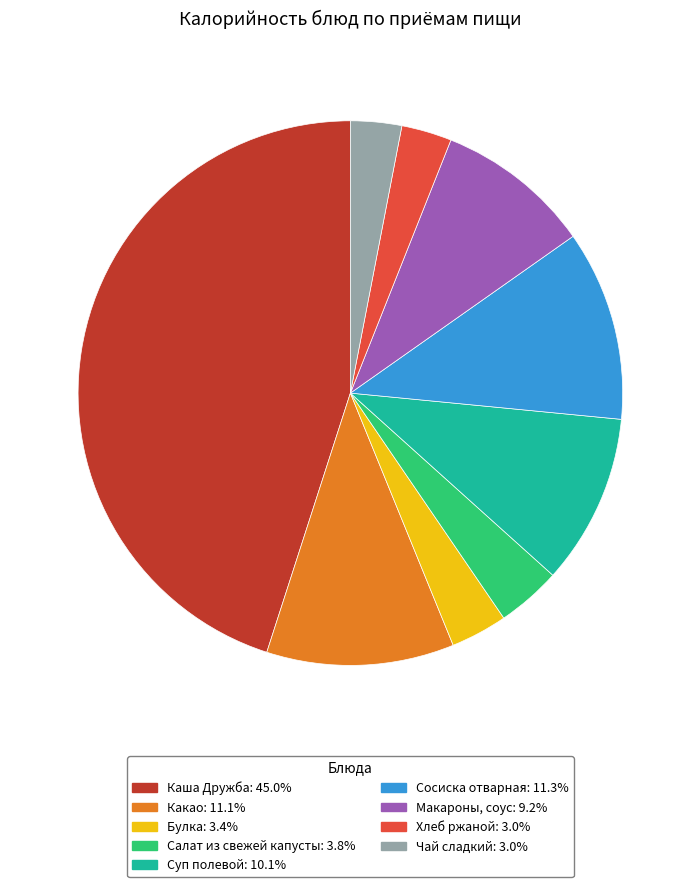

Is there a majority slice in this chart?

No